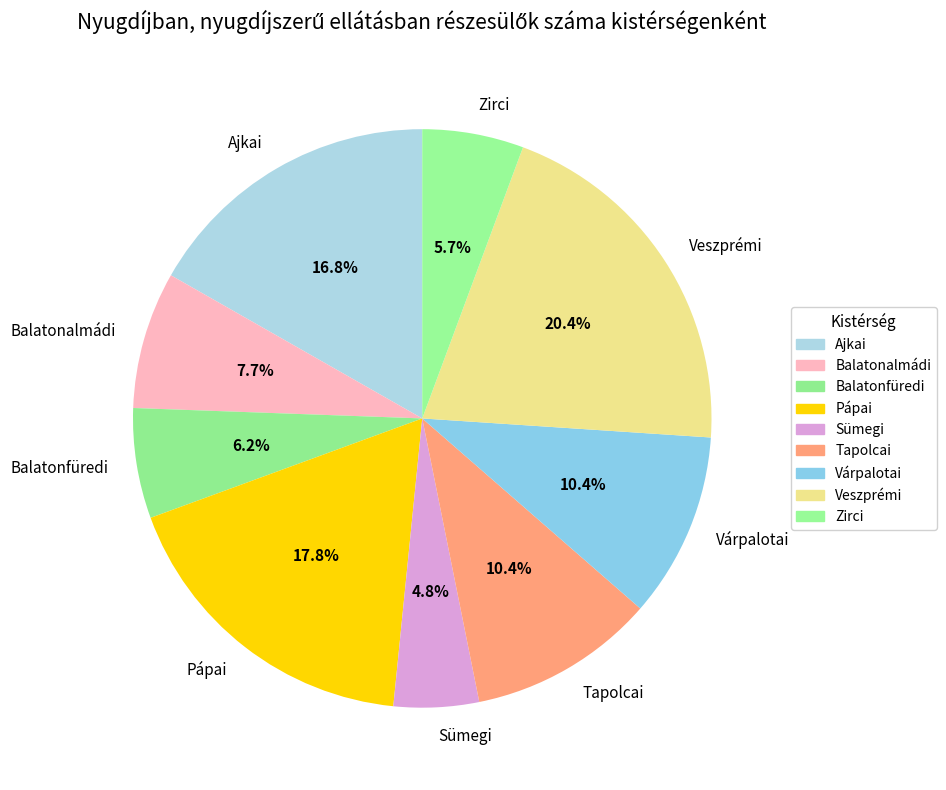

Which category has the smallest portion of the pie?

Sümegi